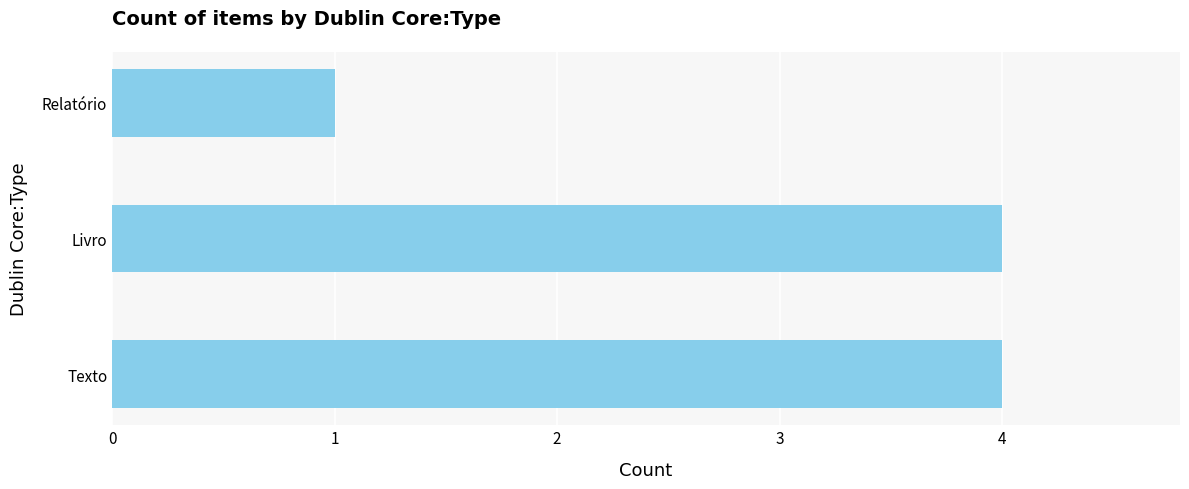

Between Relatório and Texto, which is larger?

Texto